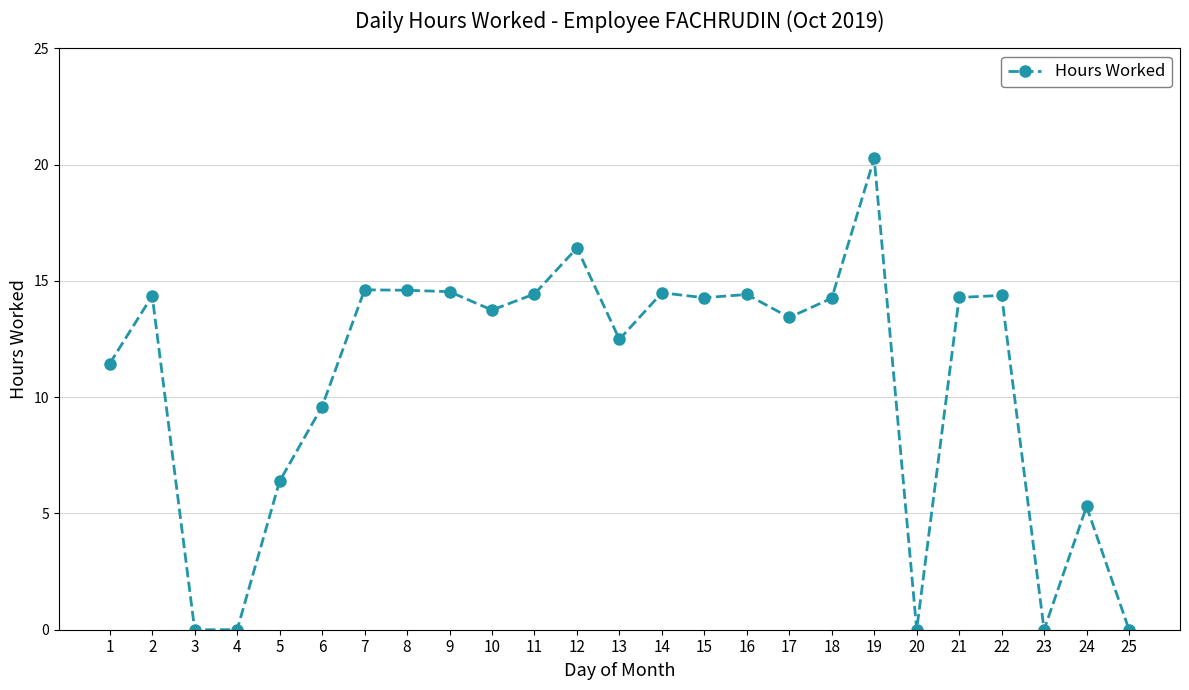

What is the greatest value displayed?

20.3